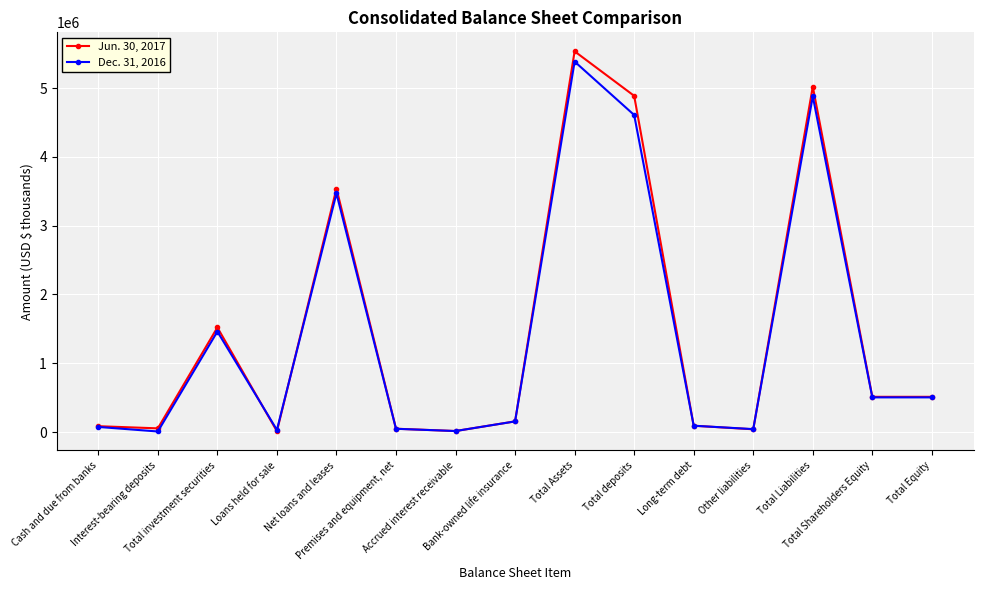

At which label does Jun. 30, 2017 first exceed 156053?

Total investment securities